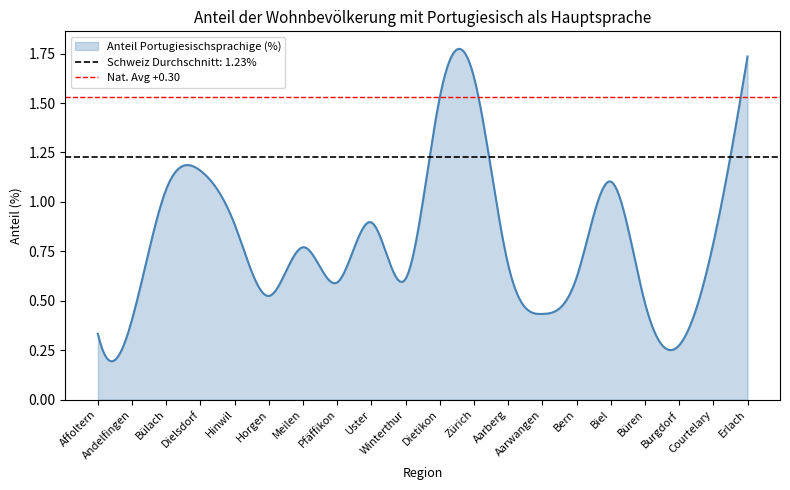

Reading right to left, transcribe all the data shown in this chart.

1.7	0.8	0.3	0.5	1.1	0.6	0.4	0.7	1.6	1.5	0.6	0.9	0.6	0.8	0.5	0.9	1.2	1.1	0.4	0.3